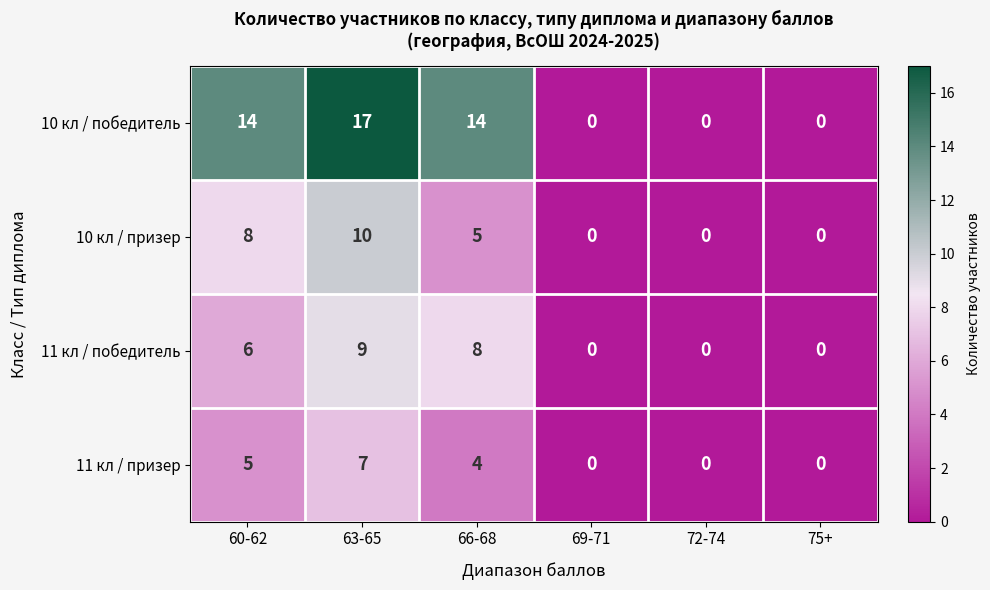

True or false: 11 кл / призер has a value of 0 at 69-71.

True